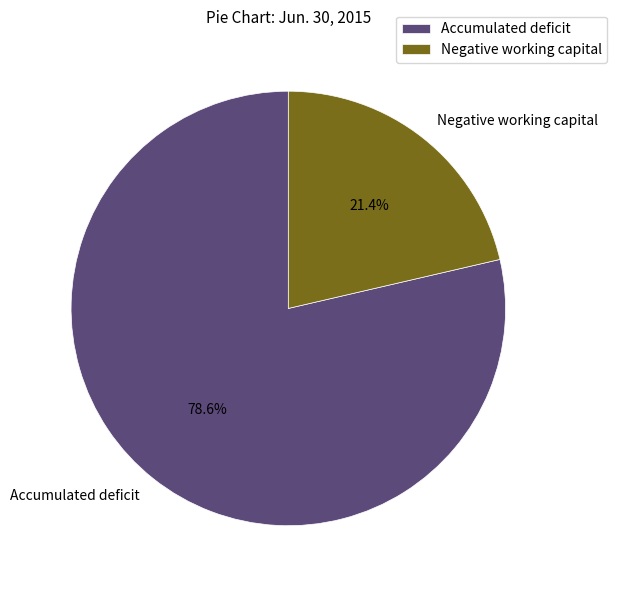

To the nearest percent, what is the difference between the Accumulated deficit and Negative working capital slice percentages?

57%